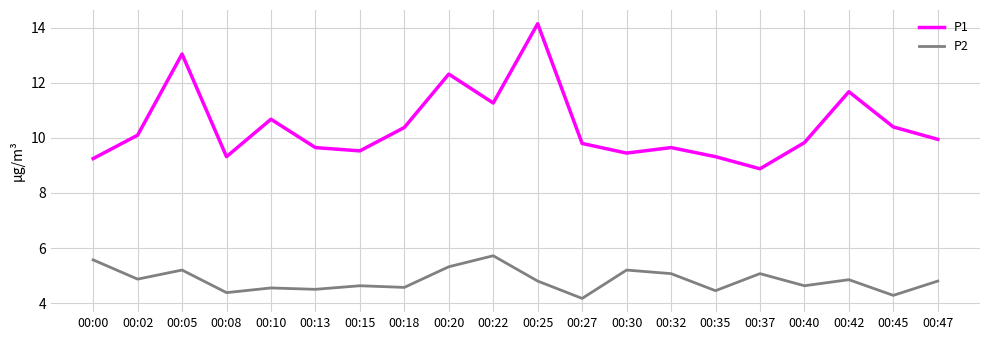

What is the difference between the highest and lowest values at 00:18?

5.8